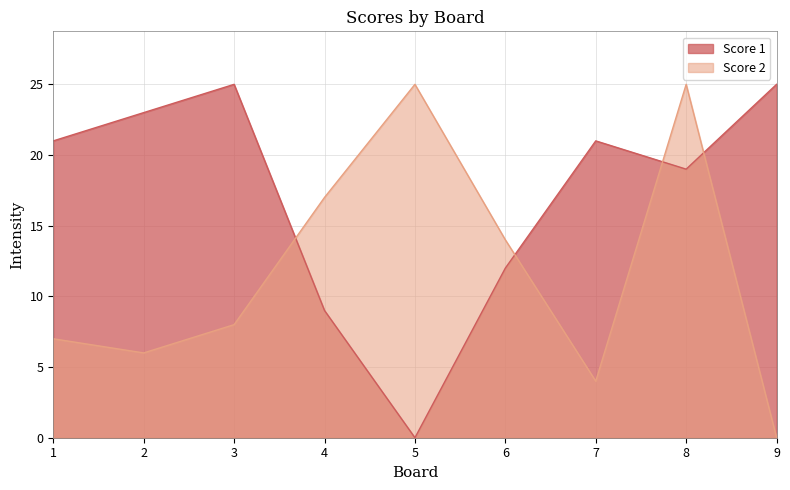

Reading left to right, transcribe all the data shown in this chart.

Score 1: 1=21	2=23	3=25	4=9	5=0	6=12	7=21	8=19	9=25
Score 2: 1=7	2=6	3=8	4=17	5=25	6=14	7=4	8=25	9=0